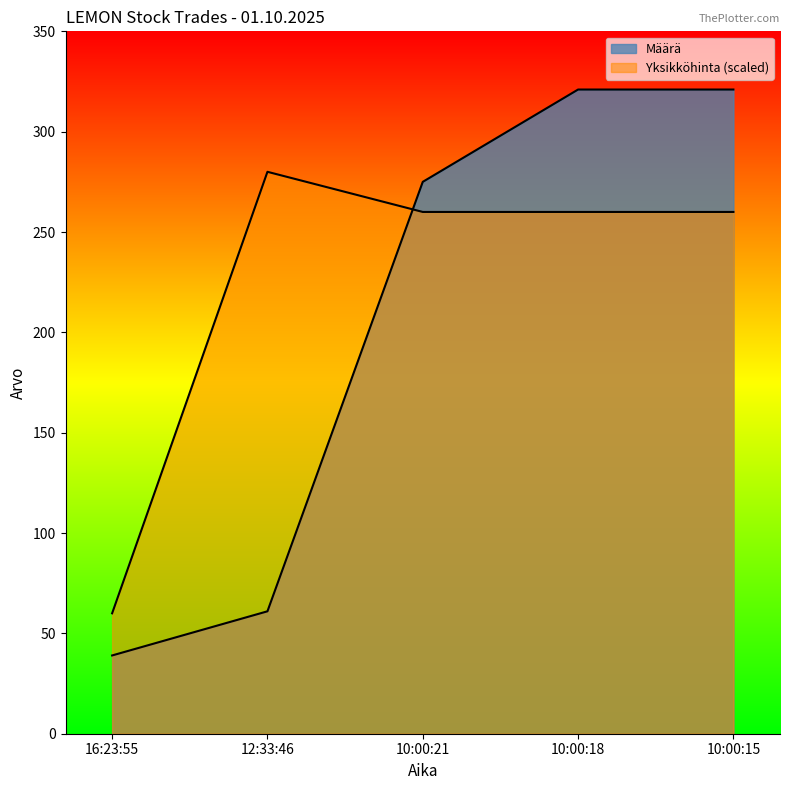

Where do Yksikköhinta and Määrä first cross each other?

12:33:46 and 10:00:21